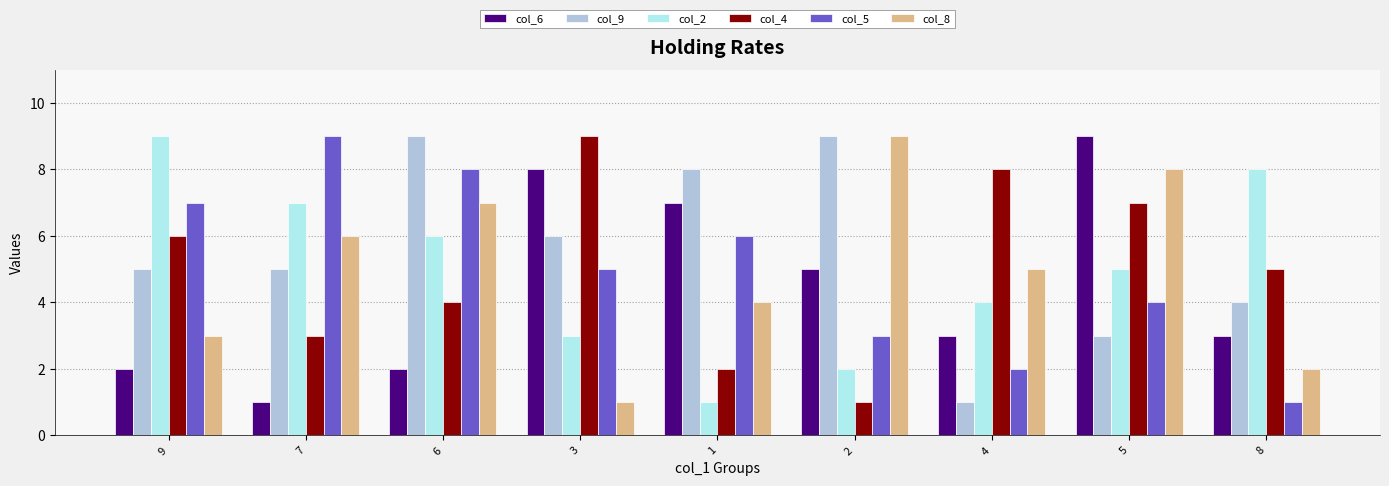

At which label does col_5 first exceed 5?

9